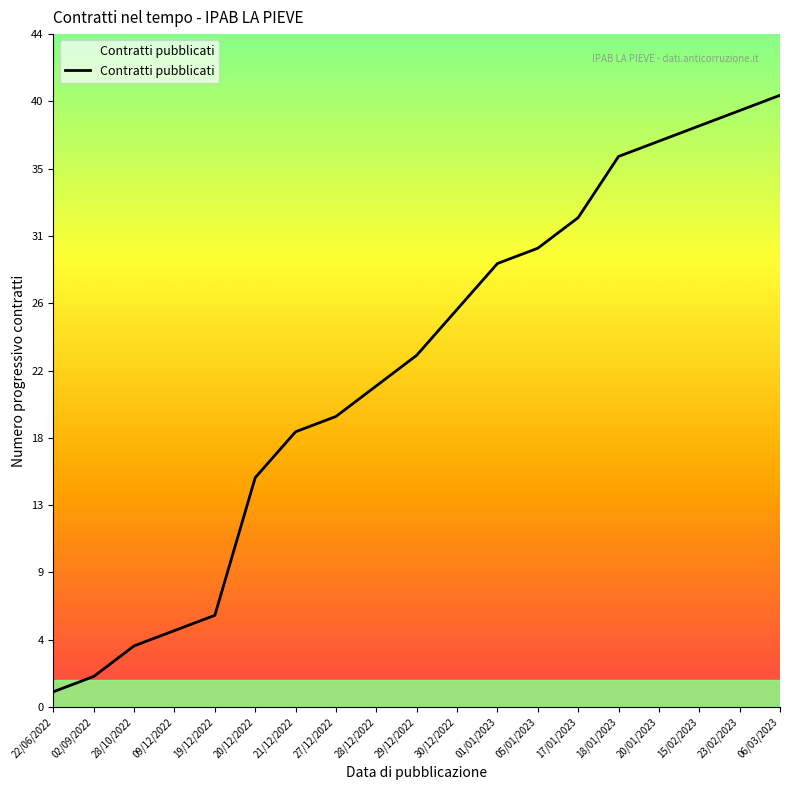

List the labels in order of value, largest first.

06/03/2023, 23/02/2023, 15/02/2023, 20/01/2023, 18/01/2023, 17/01/2023, 05/01/2023, 01/01/2023, 30/12/2022, 29/12/2022, 28/12/2022, 27/12/2022, 21/12/2022, 20/12/2022, 19/12/2022, 09/12/2022, 28/10/2022, 02/09/2022, 22/06/2022